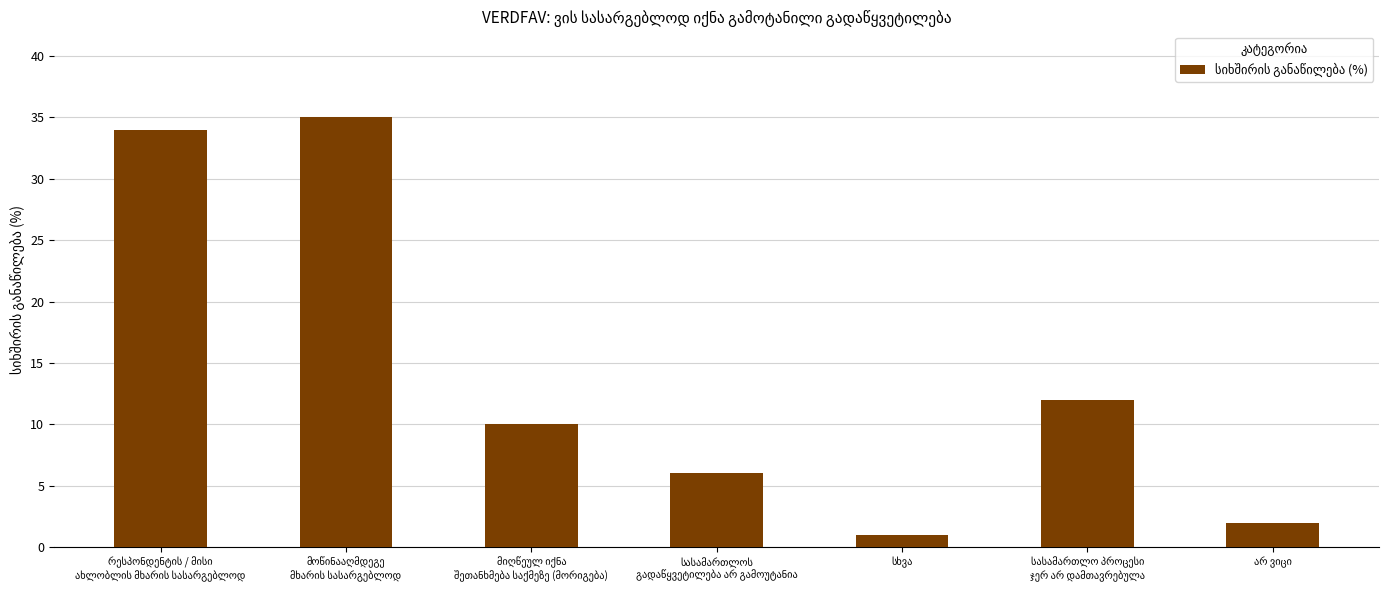

What is the difference between the second highest and second lowest values?

32